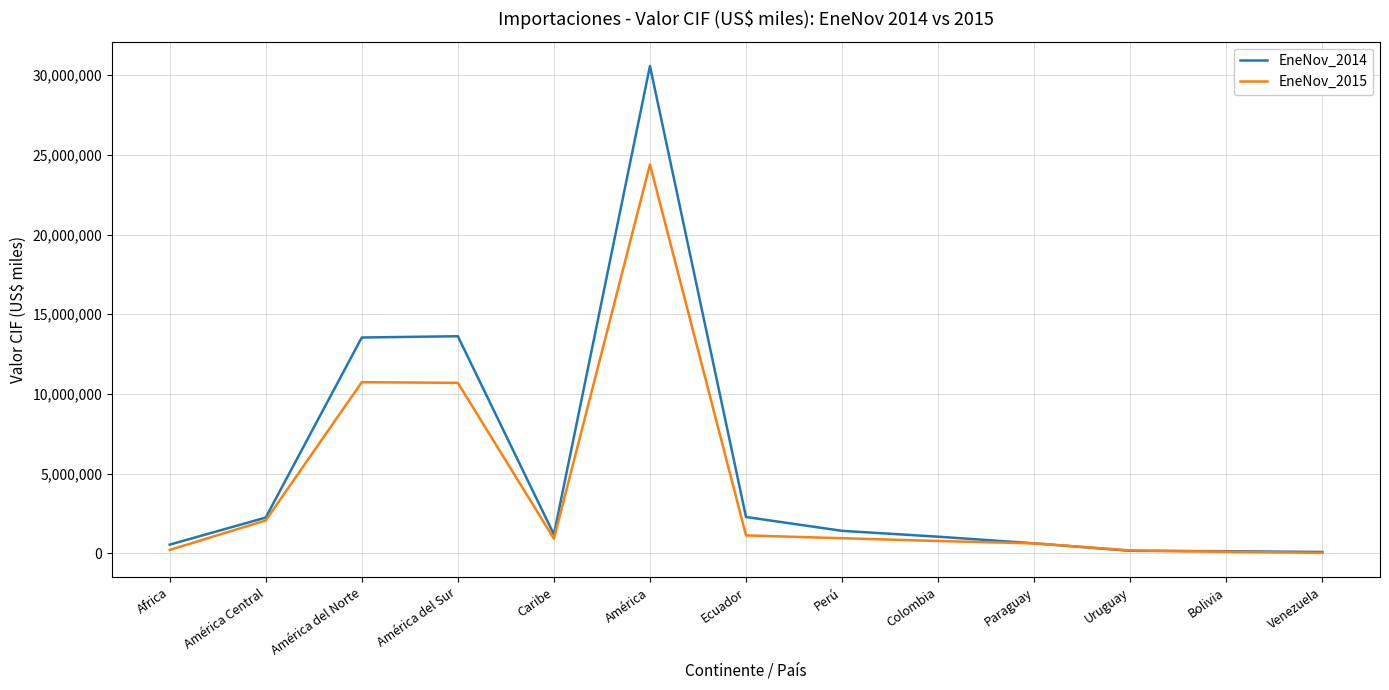

Which series has the largest total across all categories?

EneNov_2014